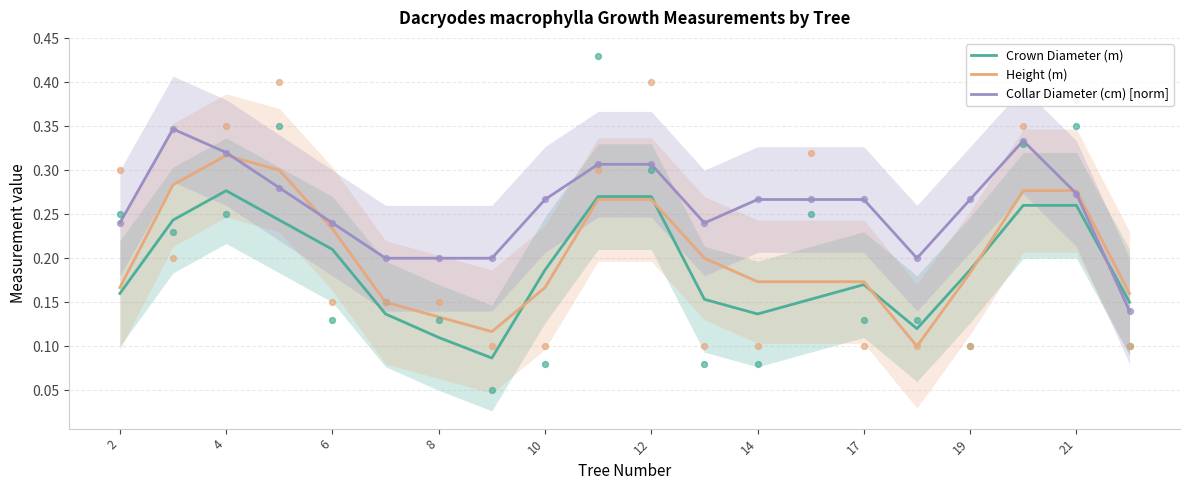

Which series reaches the maximum Y coordinate?

Collar Diameter (cm) [norm]